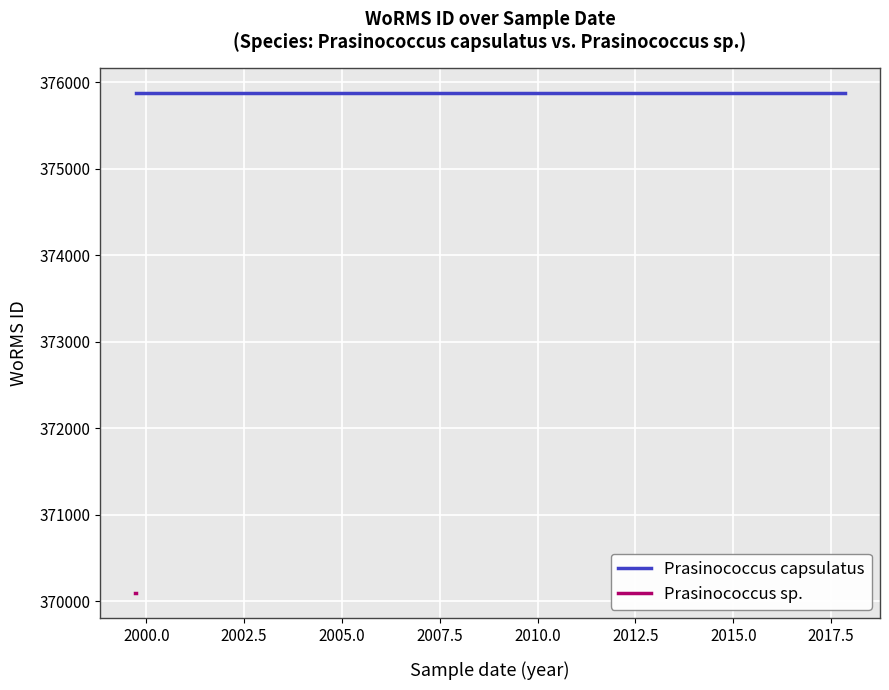

What is the label of the 4th point from the left?

2008-06-23